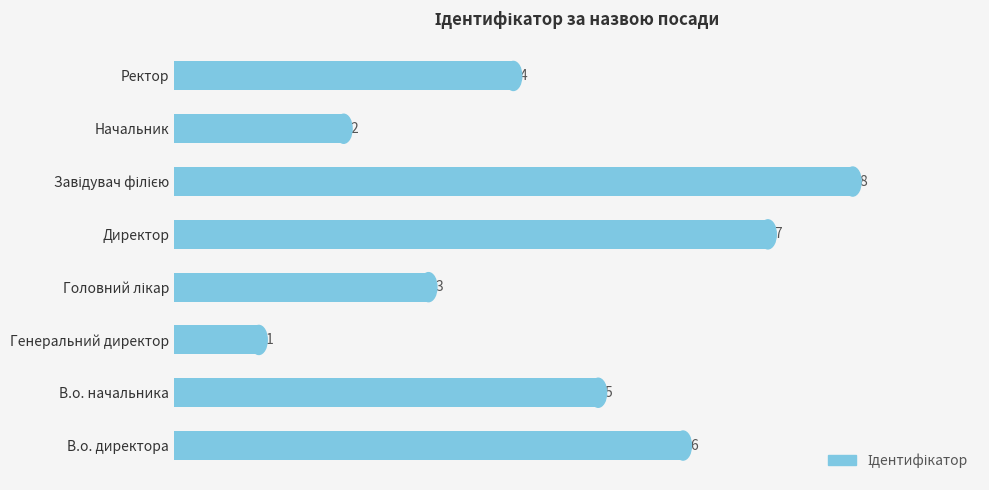

What is the difference between the maximum and minimum values?

7